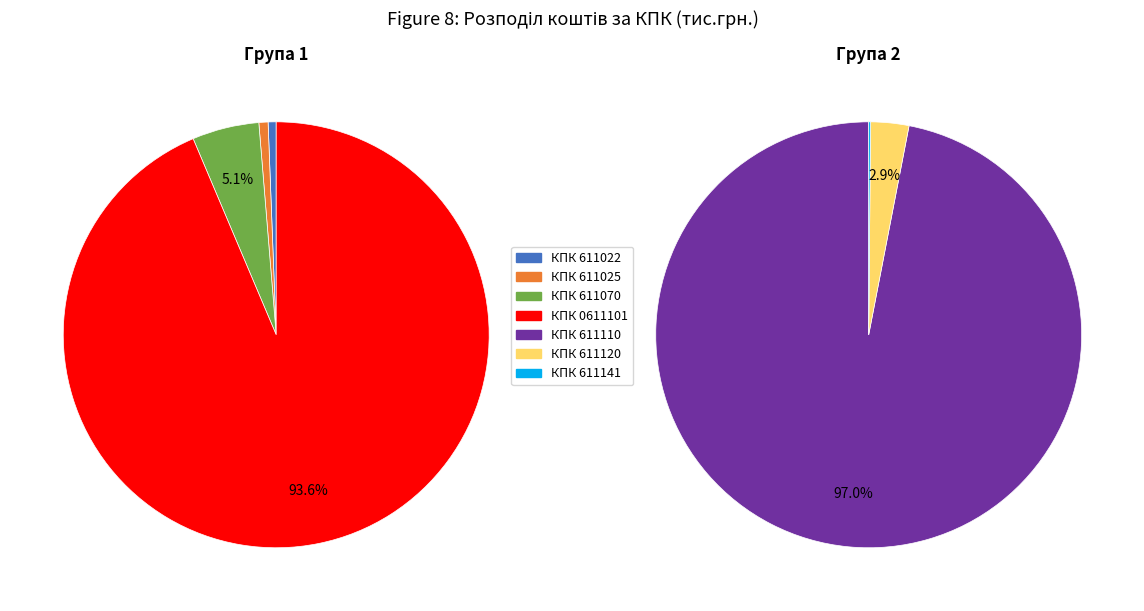

Is there a majority slice in this chart?

Yes